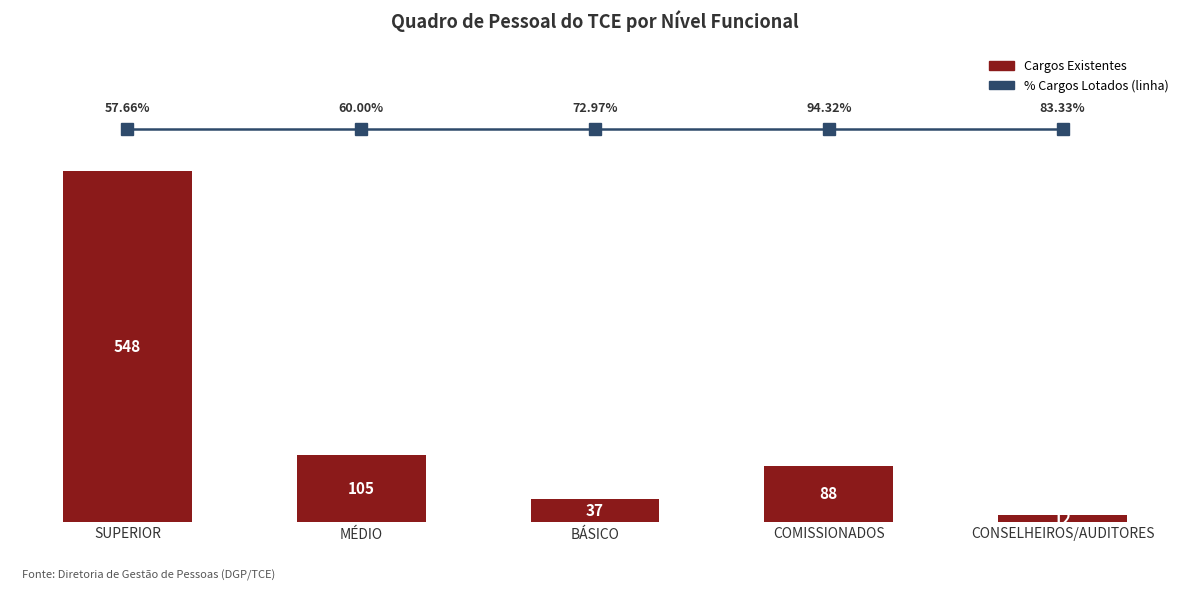

How many data points are less than 88?

2